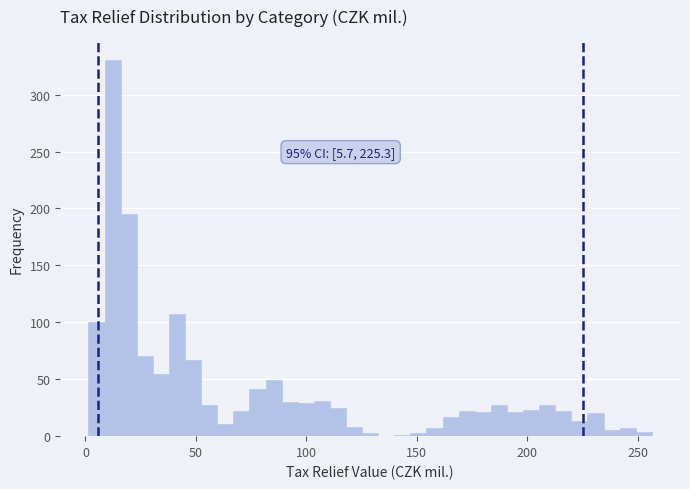

Around what value on the x-axis is the tallest bar? Give the approximate position of its centre, as read against the axis.

10